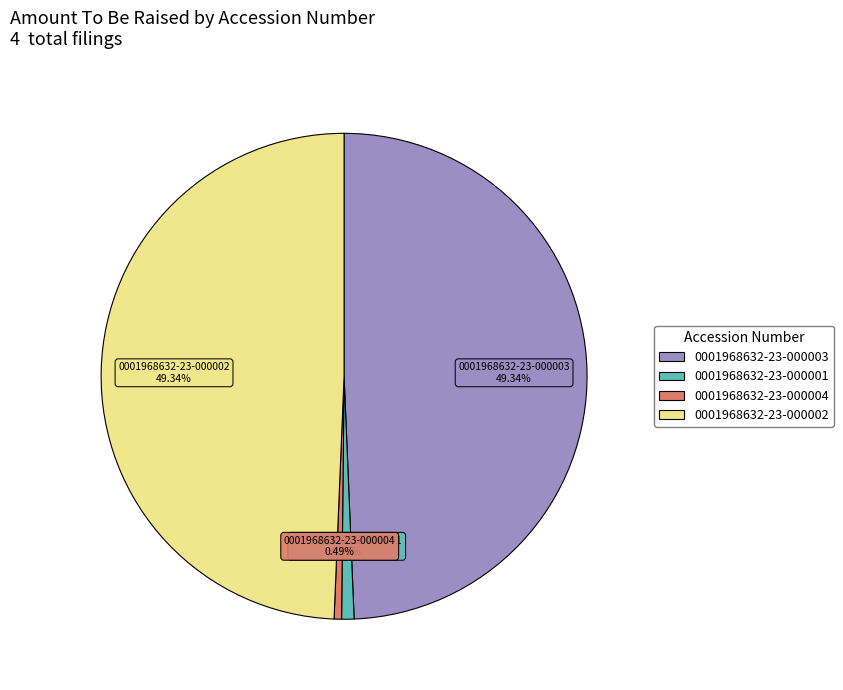

To the nearest percent, what portion does 0001968632-23-000003 represent?

49%